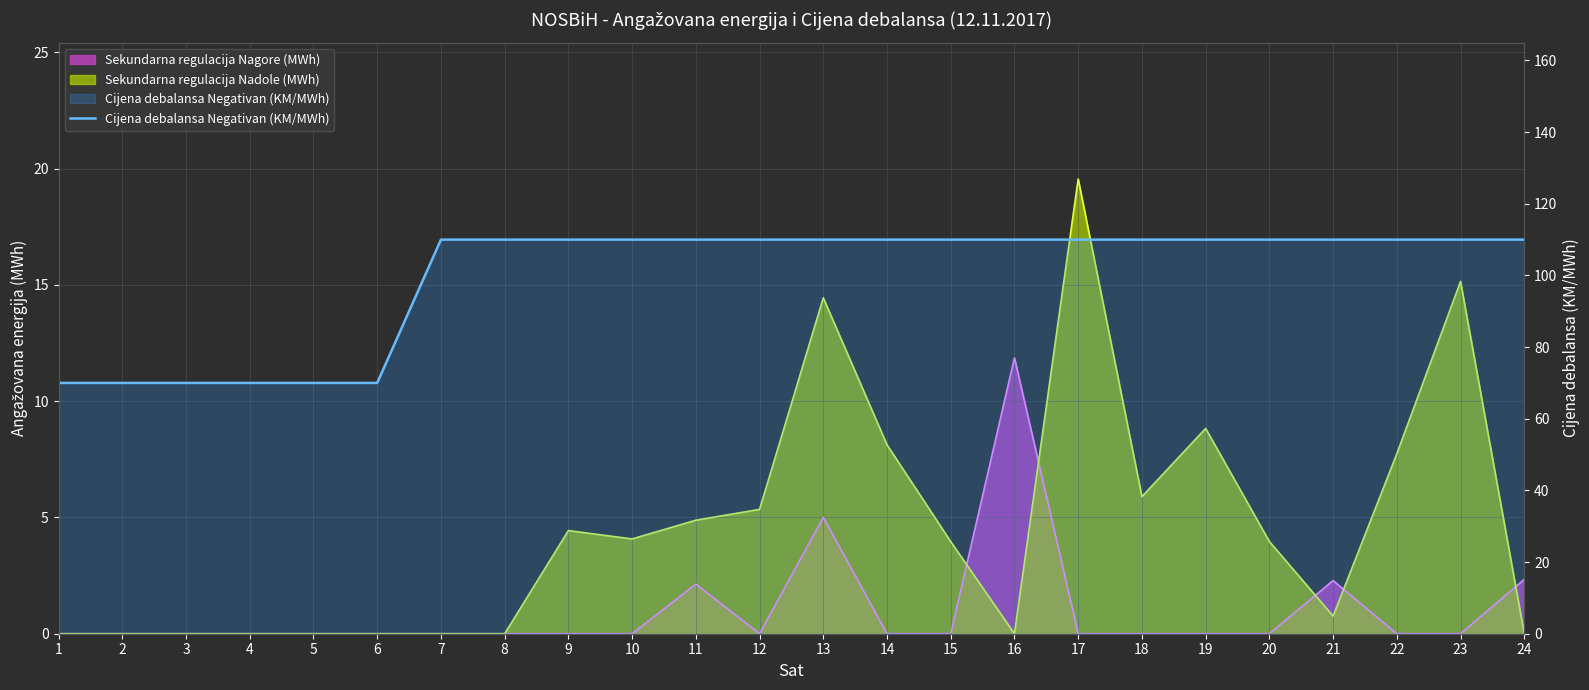

What is the value of the 22nd point from the left?

110